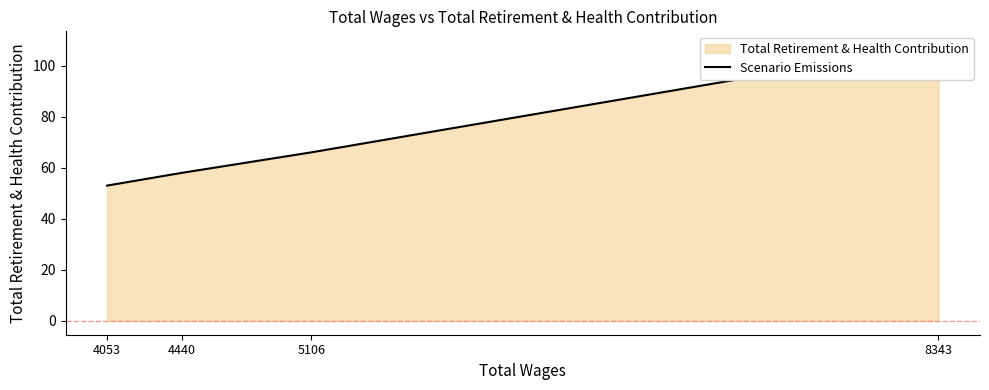

What is the maximum value shown in the chart?

108